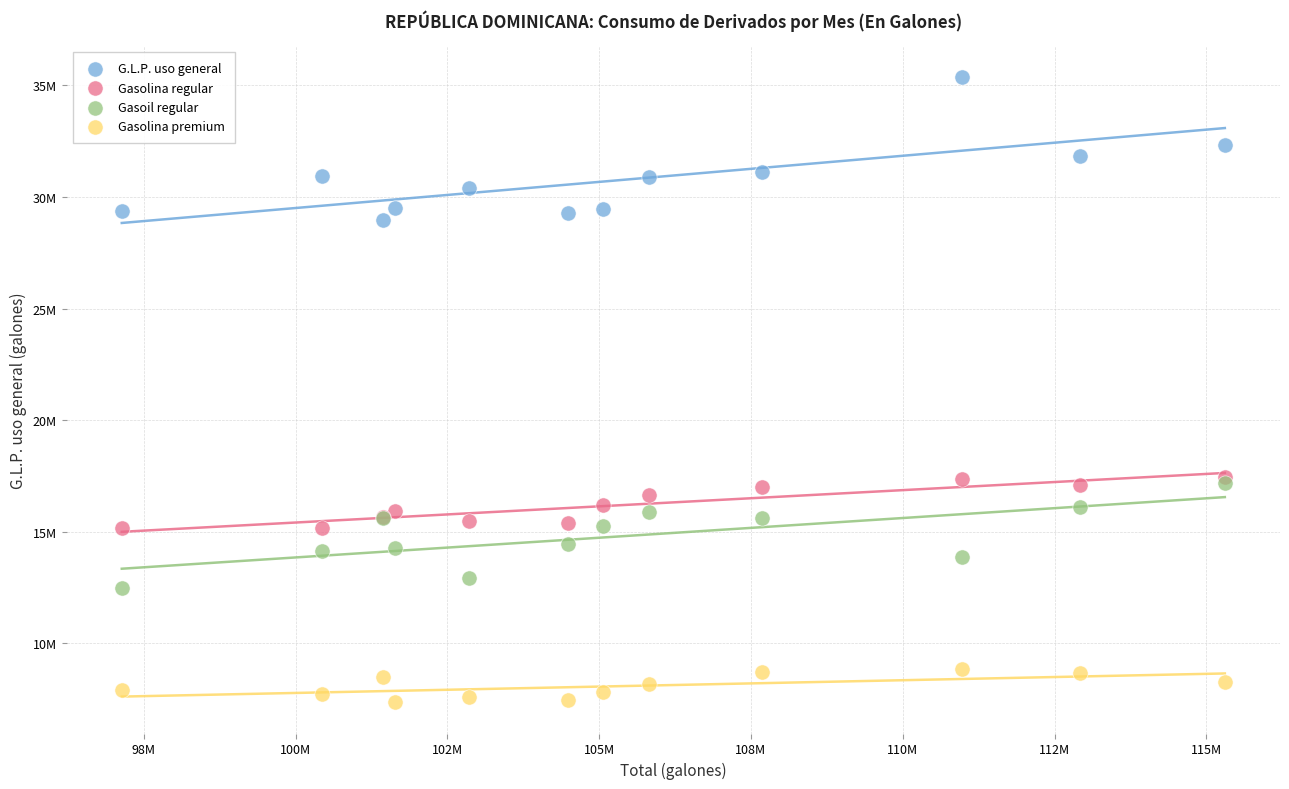

What are all the series names shown in the legend?

G.L.P. uso general, Gasolina regular, Gasoil regular, Gasolina premium